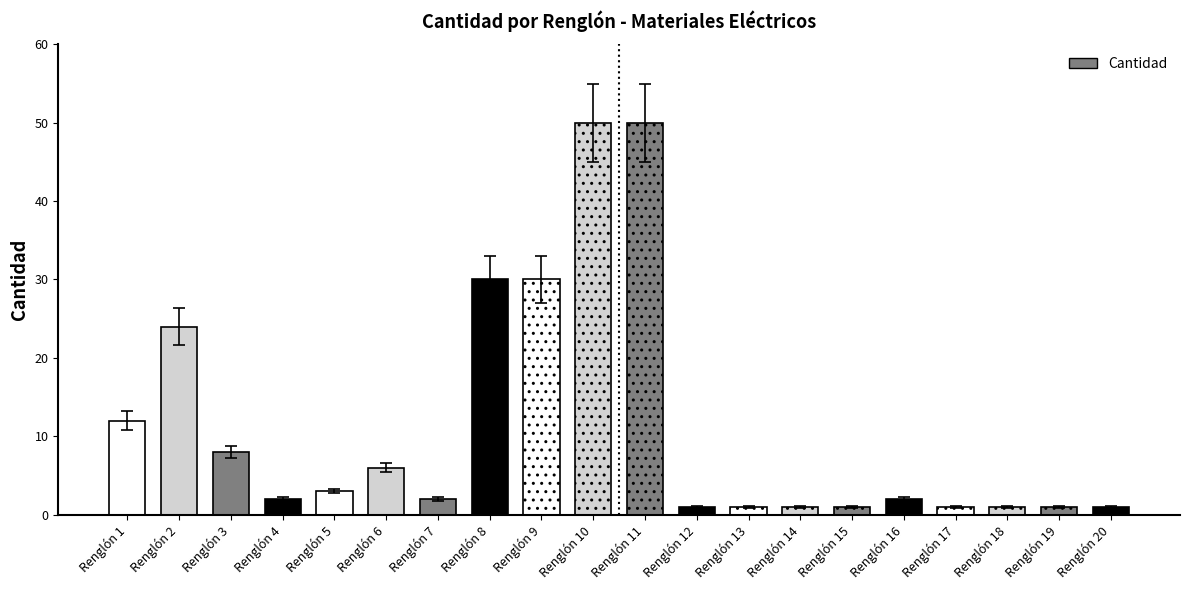

Is it true that the value at Renglón 13 is 1?

True